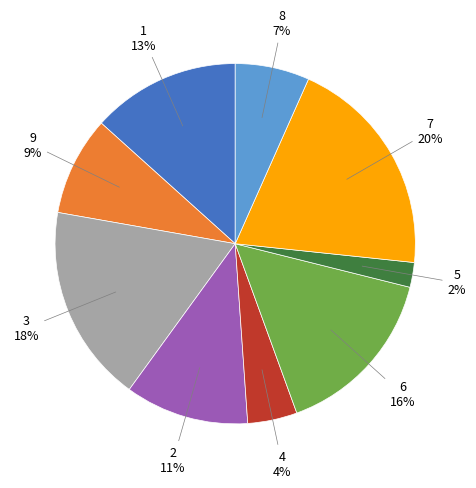

Which has a higher value, 4 or 8?

8